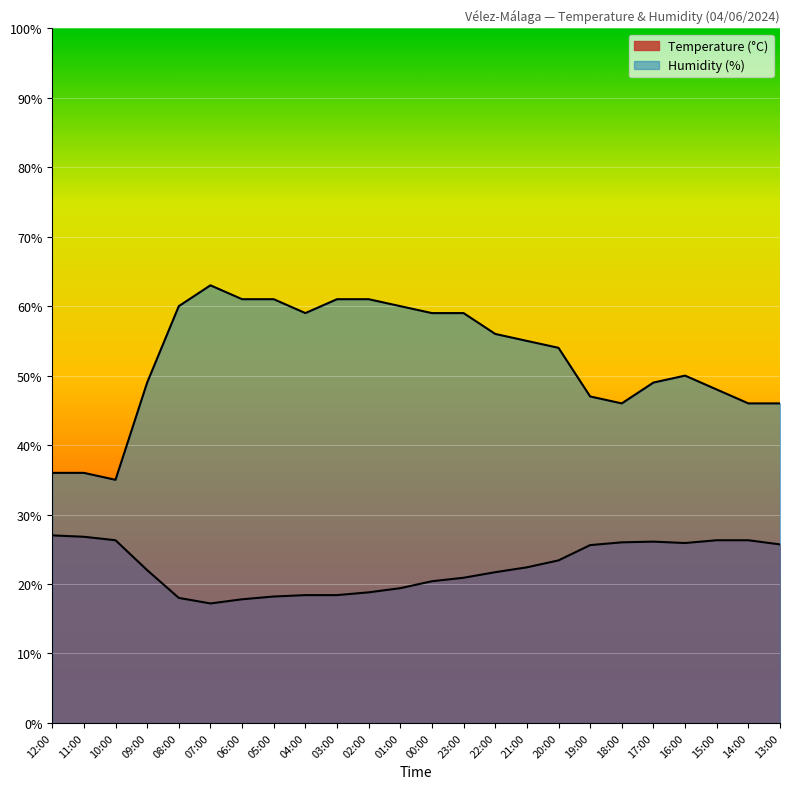

What are all the series names shown in the legend?

Temperature (°C), Humidity (%)